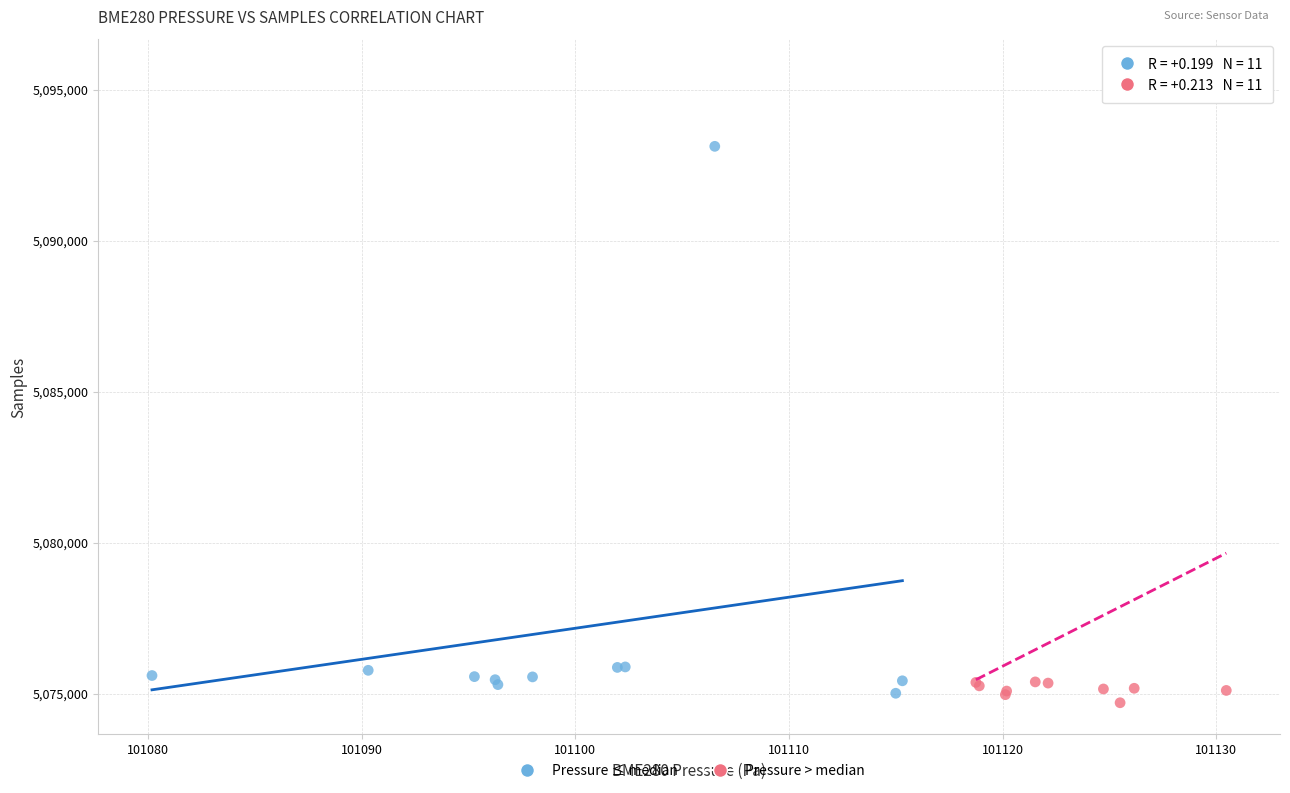

Which series has the widest spread of Y values?

Pressure > median